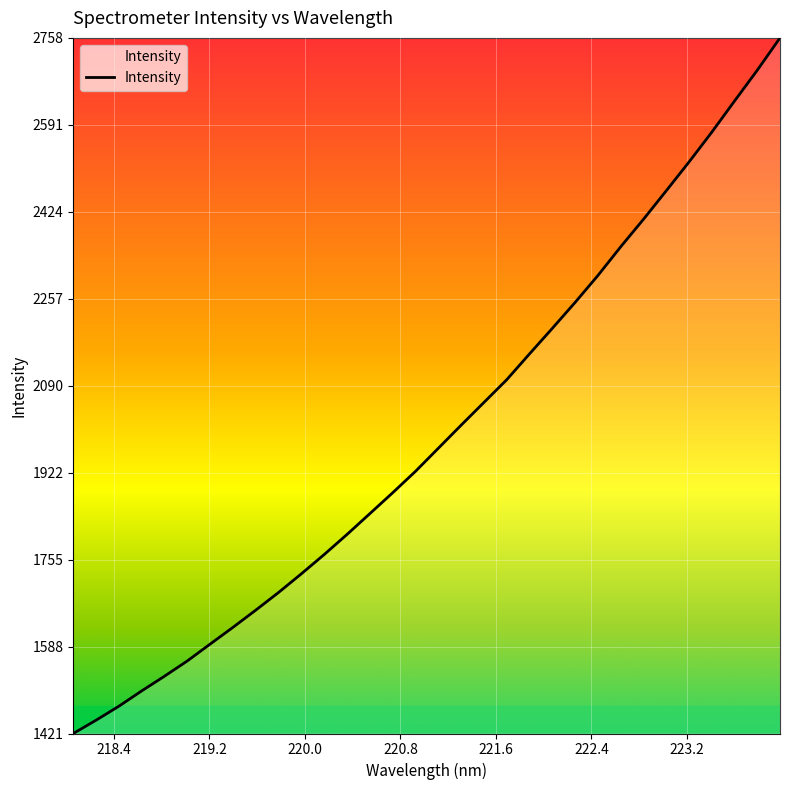

What is the maximum value shown in the chart?

2758.4